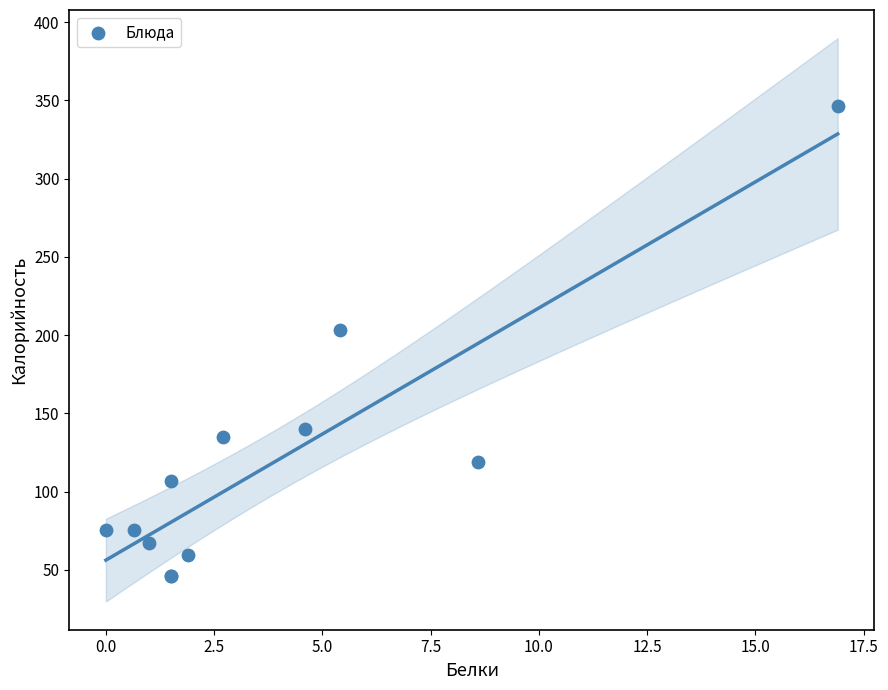

What Y value in the scatter plot is closest to 196?

203.0